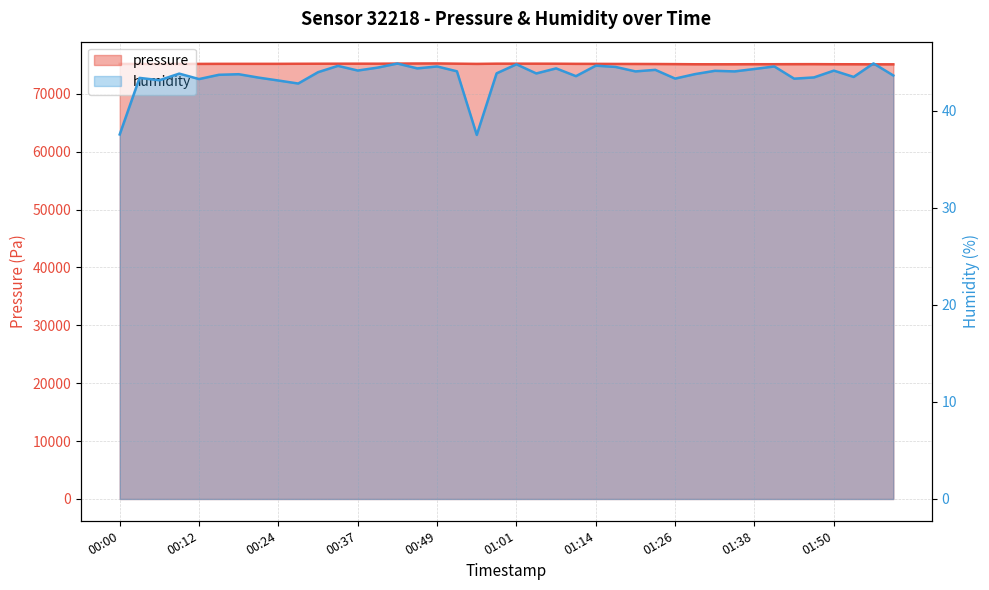

At 00:37, list the series in order from smallest to largest.

humidity, pressure